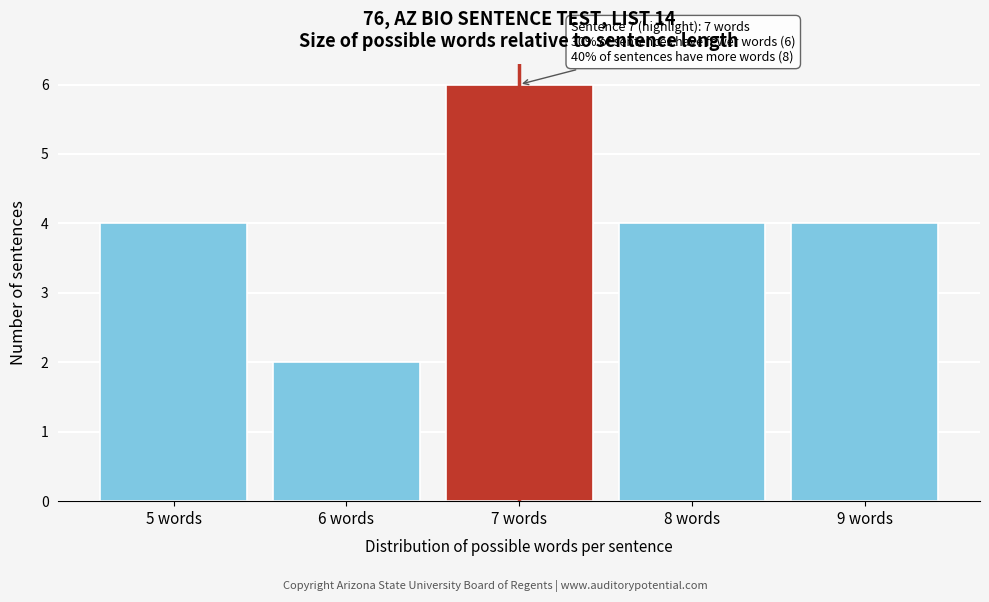

Which range on the x-axis has the tallest bar?

6.5 to 7.5